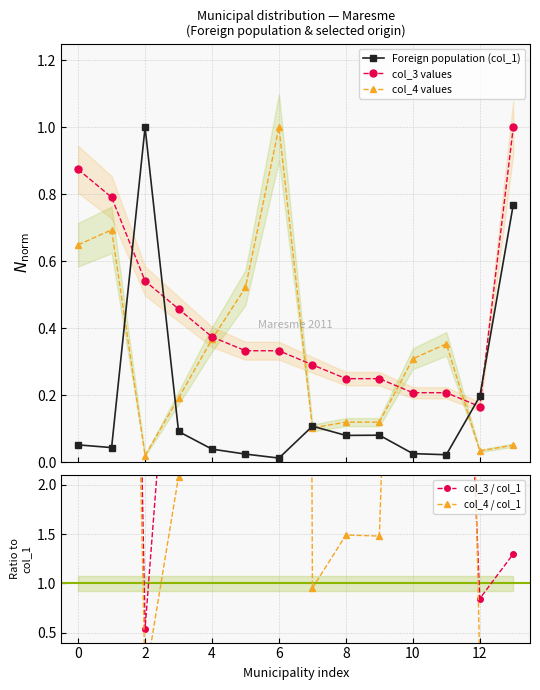

What is the value of the col_3 values point at the 2nd from the left?

0.8